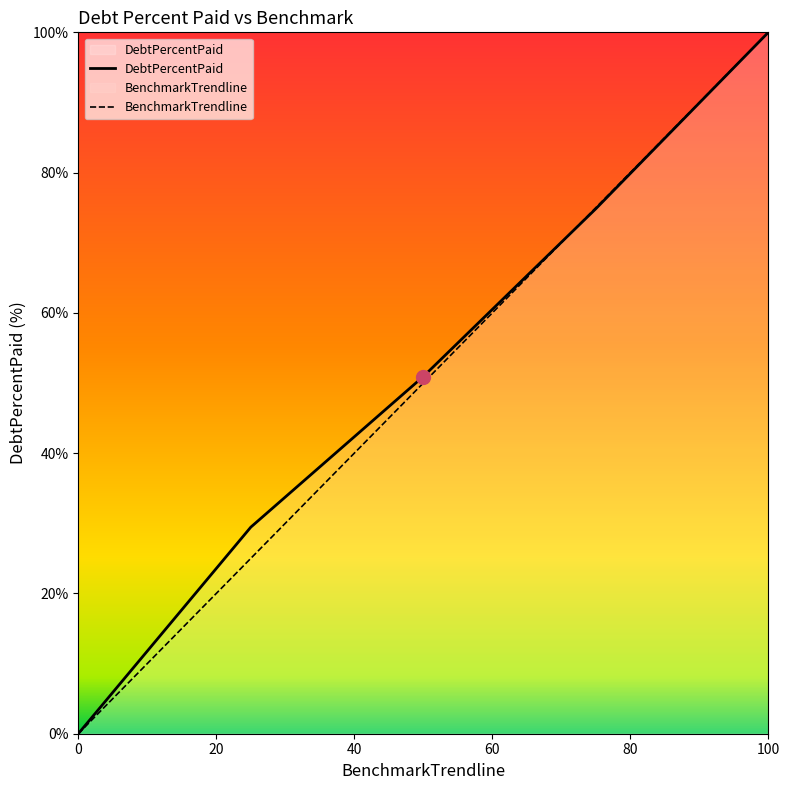

Reading right to left, transcribe all the data shown in this chart.

DebtPercentPaid: 100.0	74.8	50.9	29.4	0.0
BenchmarkTrendline: 100.0	75.0	50.0	25.0	0.0